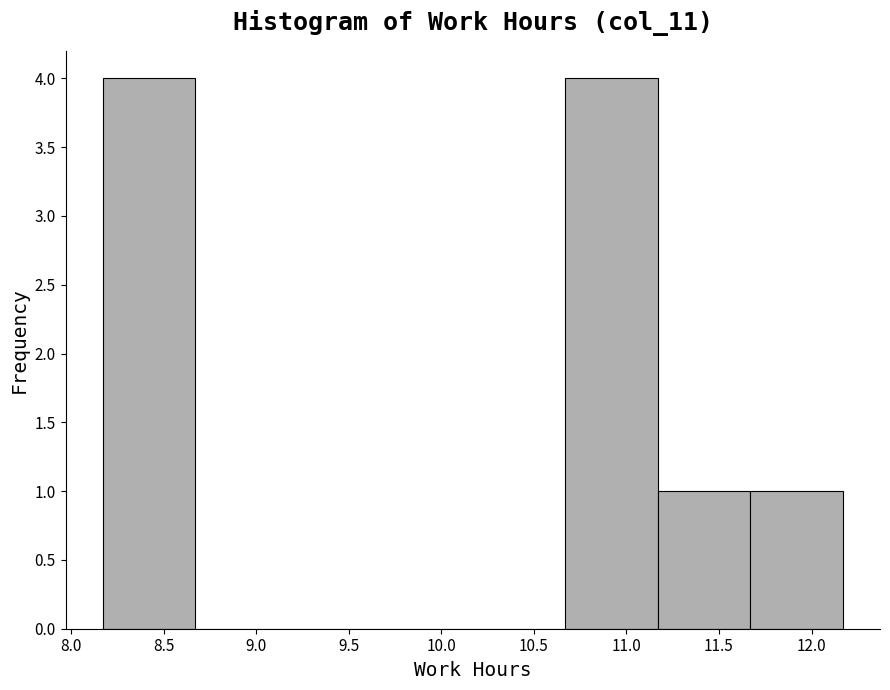

Reading left to right, list every bar in this chart as the range it spans on the x-axis followed by its height. Neither the bar edges nor the heights are printed on the chart, so give them approximately, as read against the axes.

8.17 to 8.67: 4
8.67 to 9.17: 0
9.17 to 9.67: 0
9.67 to 10.17: 0
10.17 to 10.67: 0
10.67 to 11.17: 4
11.17 to 11.67: 1
11.67 to 12.17: 1